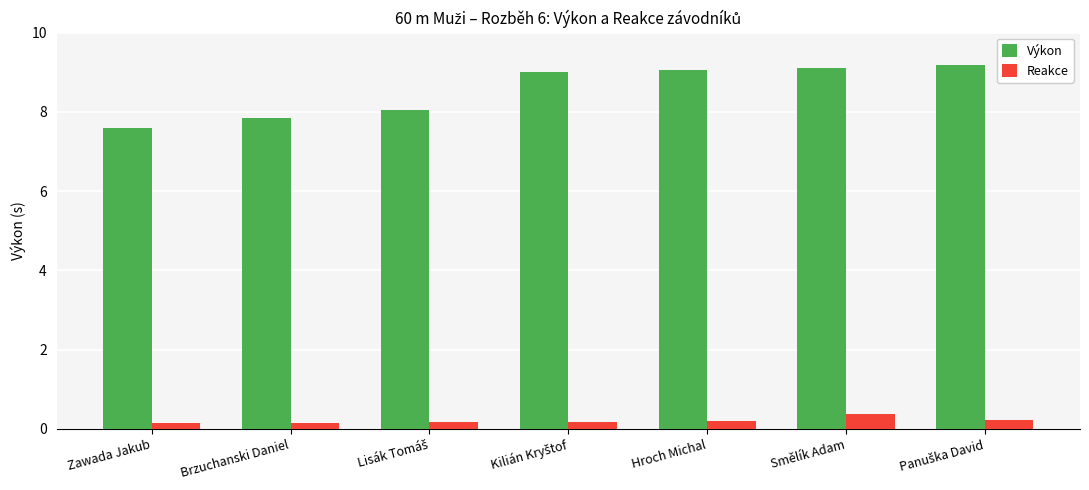

Which series has the largest range (max minus min)?

Výkon